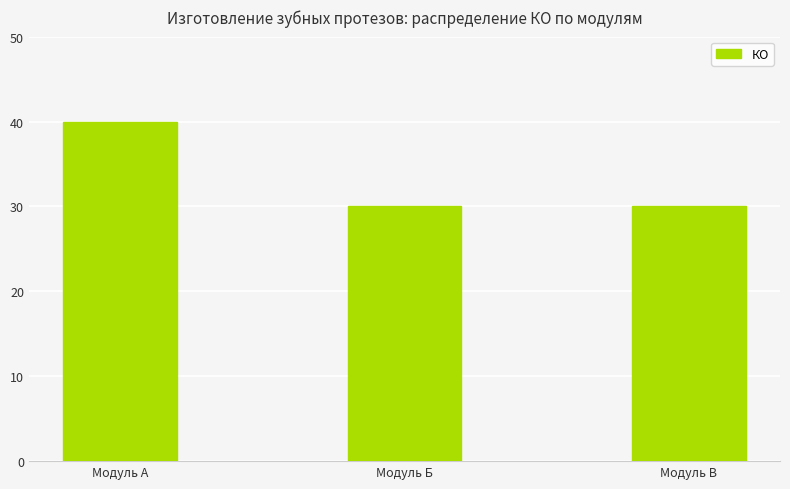

True or false: the data shows 10 at Модуль Б.

False